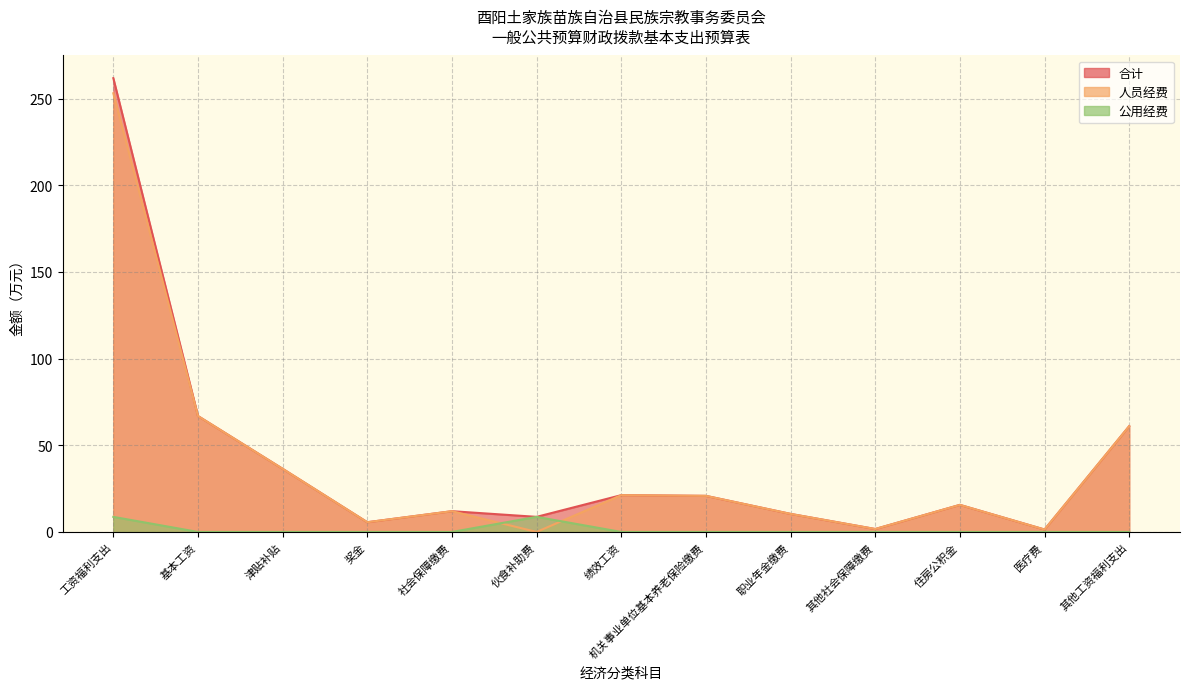

Rank the categories by 合计 value from lowest to highest.

医疗费, 其他社会保障缴费, 奖金, 伙食补助费, 职业年金缴费, 社会保障缴费, 住房公积金, 机关事业单位基本养老保险缴费, 绩效工资, 津贴补贴, 其他工资福利支出, 基本工资, 工资福利支出